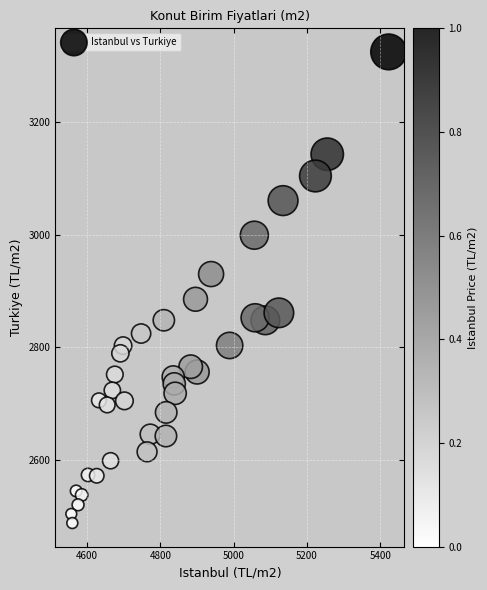

What is the range of X values (max minus min)?

866.4